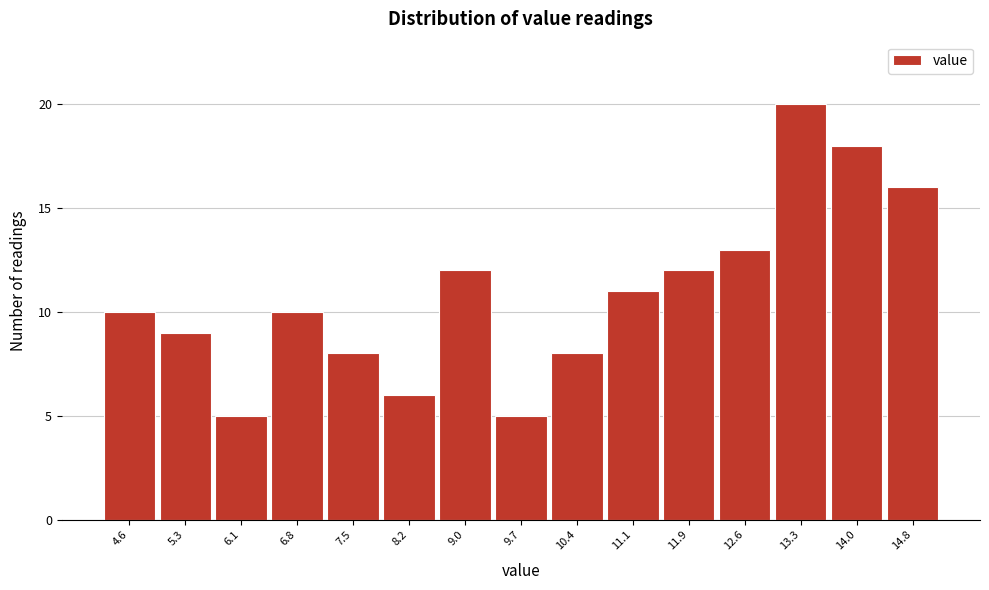

Reading left to right, list all the values displayed in this chart.

10	9	5	10	8	6	12	5	8	11	12	13	20	18	16